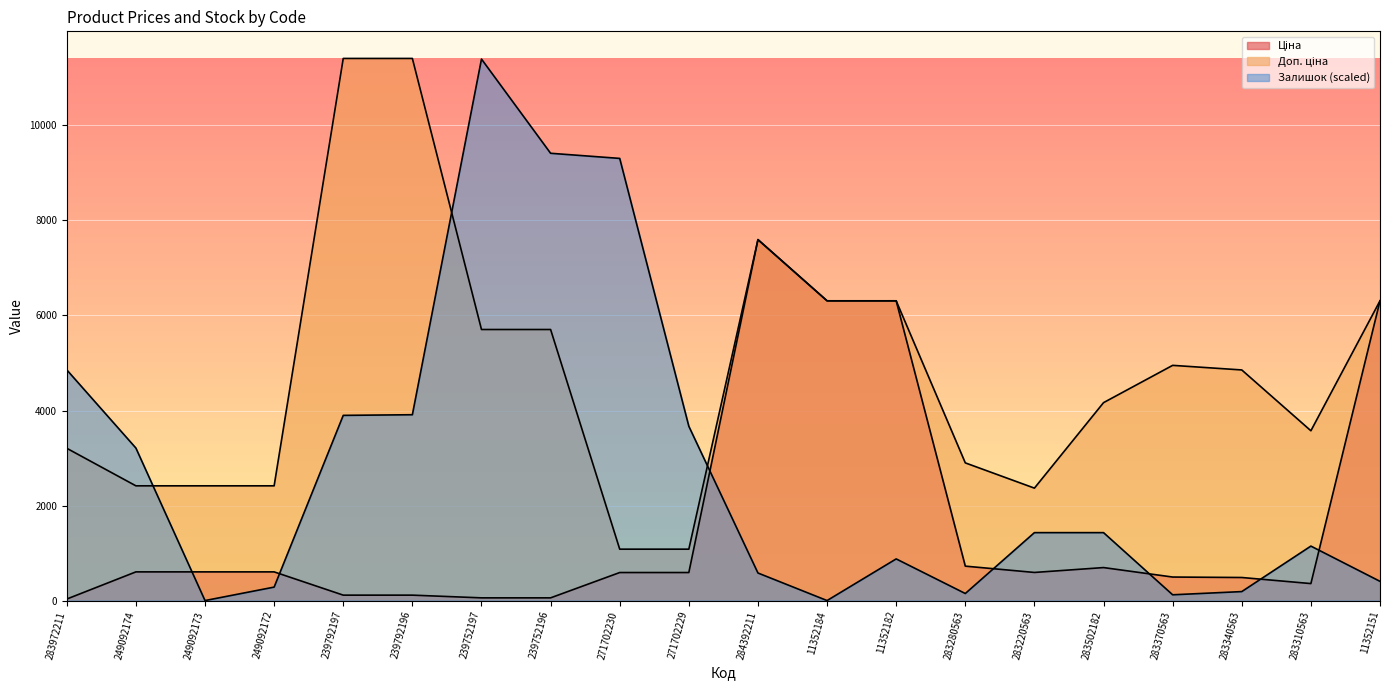

Is the value of Ціна at 283502182 greater than the value of Доп. ціна at 283370563?

No